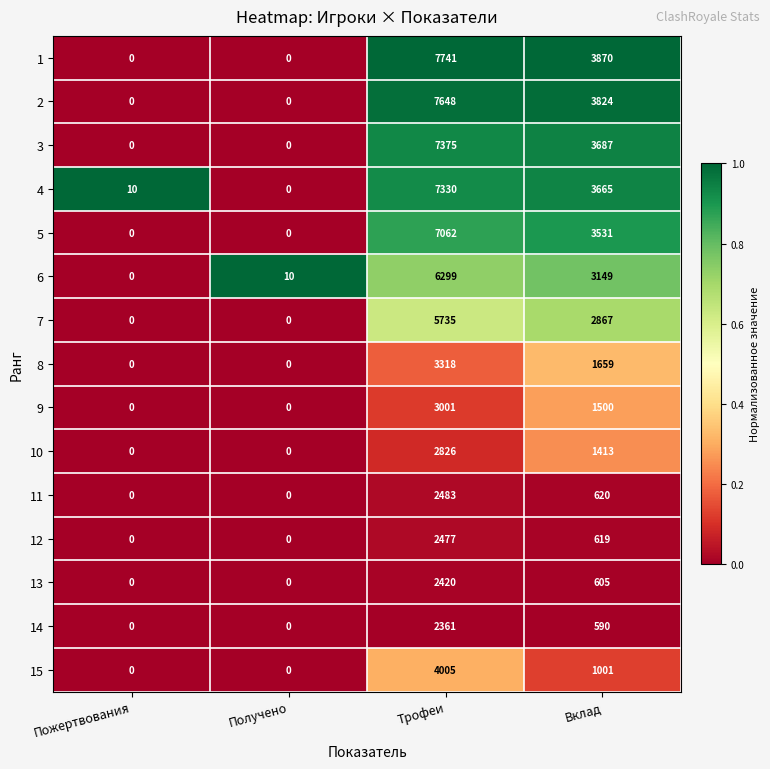

Which series has the largest total across all categories?

1